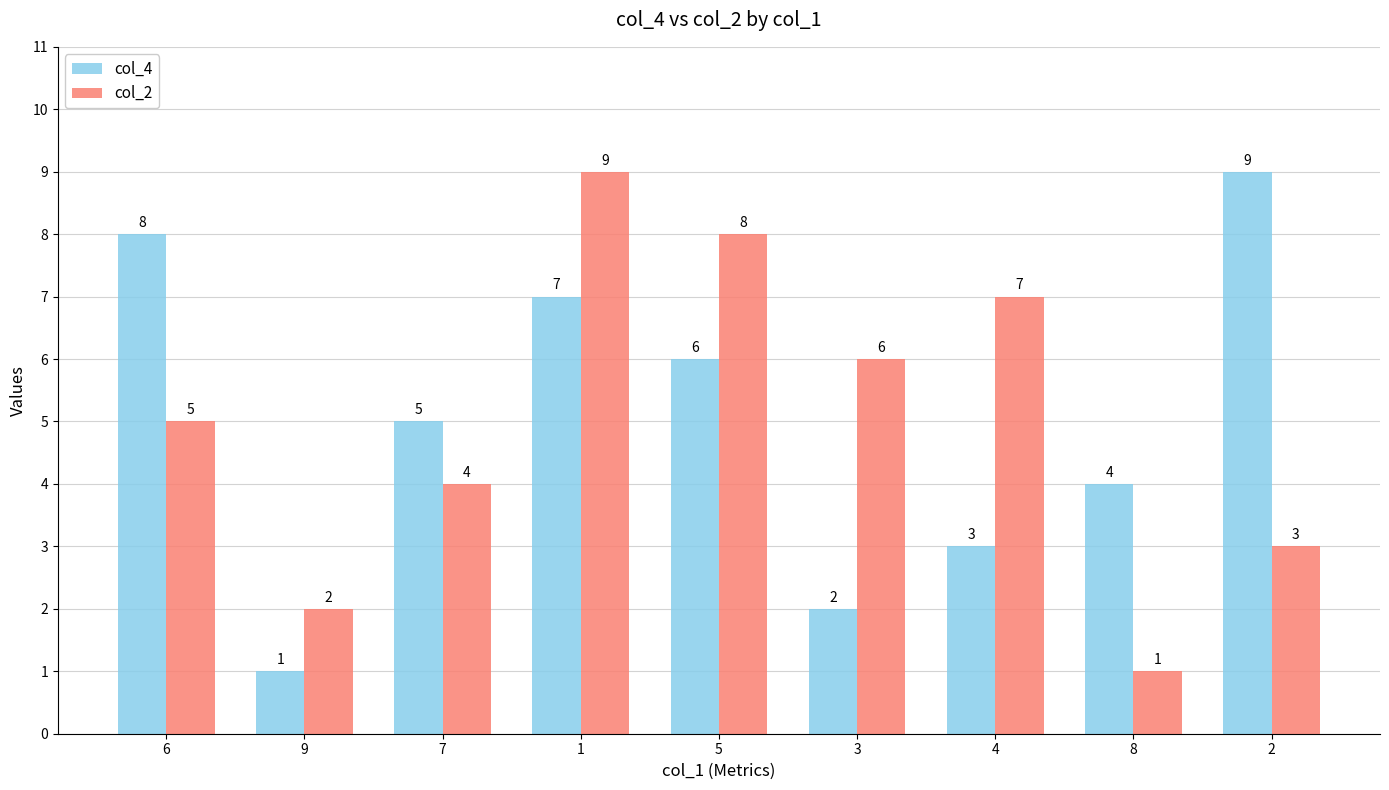

Count the col_2 values in the range 3 to 7.

5